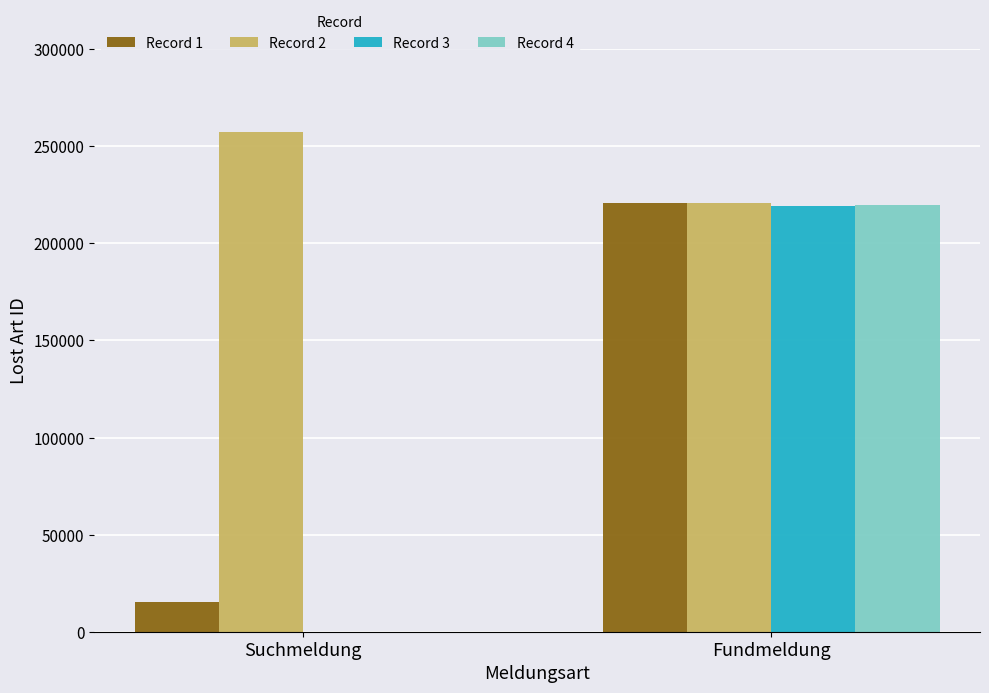

How many values in the Record 1 series are below 220709?

1